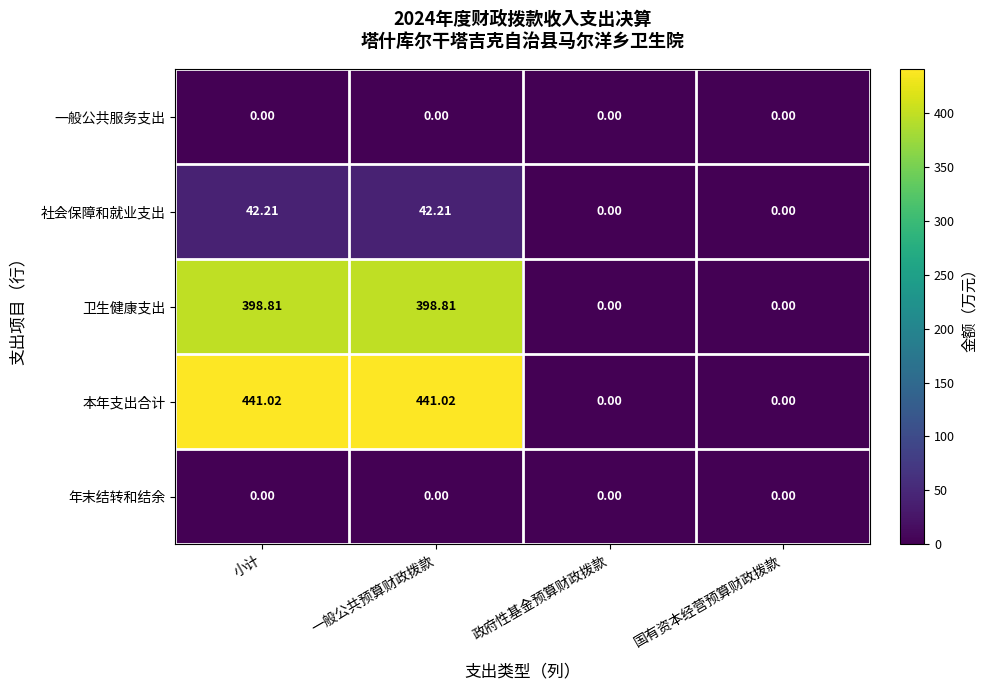

Which series changed the most between 一般公共预算财政拨款 and 政府性基金预算财政拨款?

本年支出合计